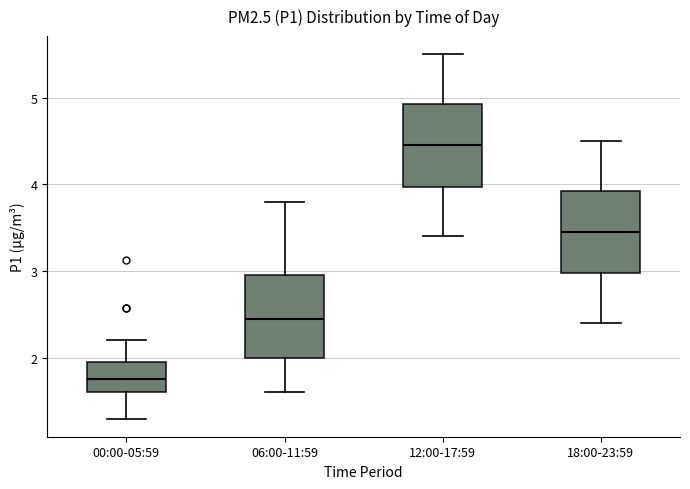

Reading left to right, transcribe this box plot: for each box, give where its median line is, the range the box spans, and where its two whiskers end, as read against the y-axis. The values are not printed on the chart, so give them approximately, as read against the axis.

00:00-05:59: median 1.8, box 1.6 to 2.0, whiskers 1.3 to 2.2
06:00-11:59: median 2.5, box 2.0 to 3.0, whiskers 1.6 to 3.8
12:00-17:59: median 4.5, box 4.0 to 4.9, whiskers 3.4 to 5.5
18:00-23:59: median 3.5, box 3.0 to 3.9, whiskers 2.4 to 4.5